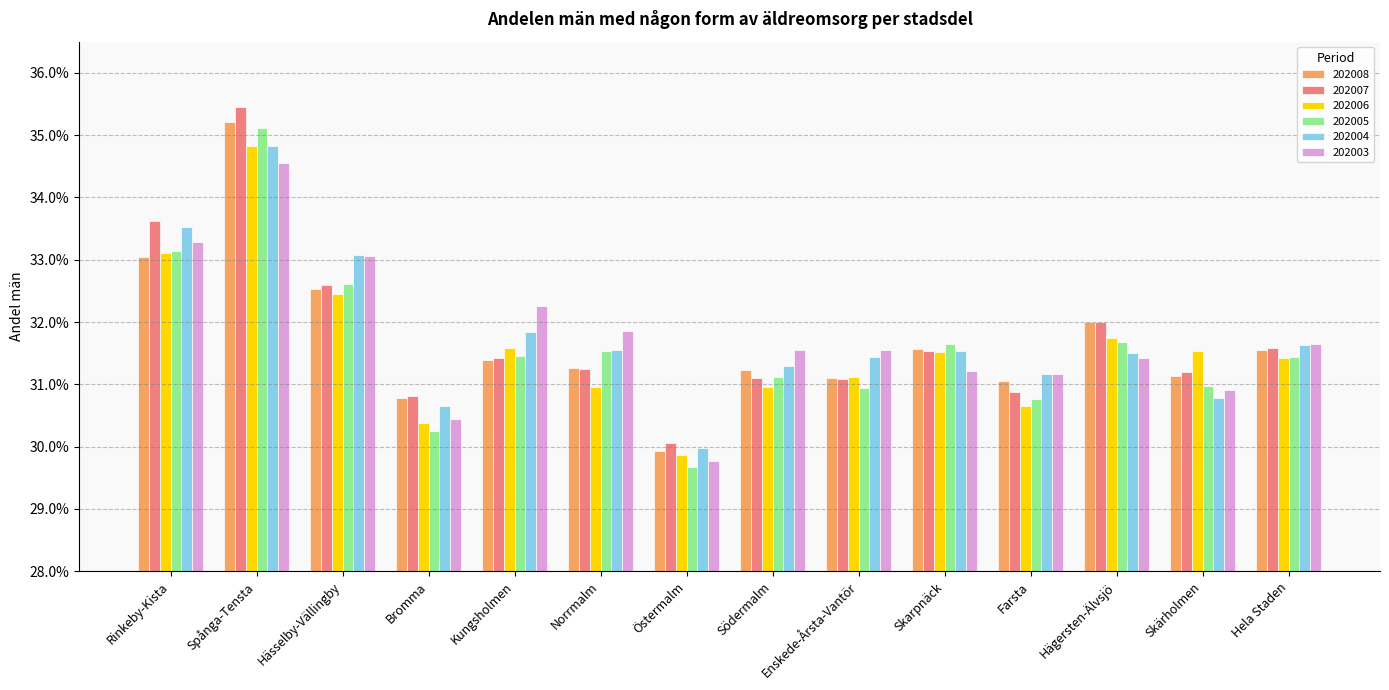

What is the average value of the 202005 series?

0.3